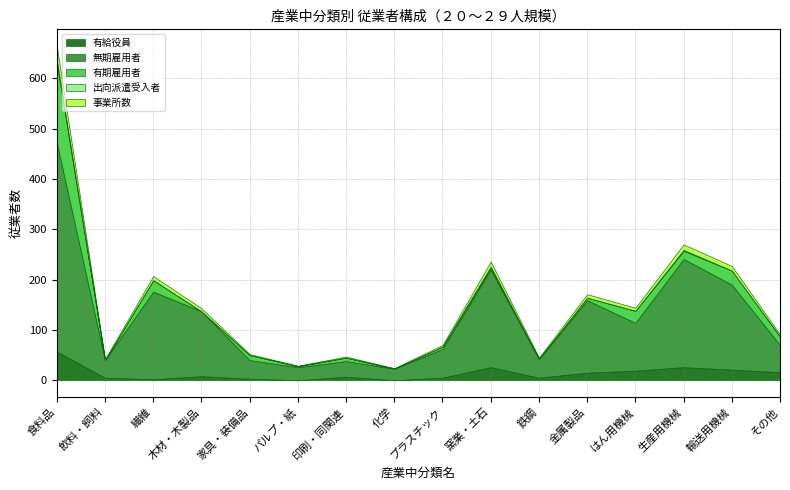

Which category has the highest value across all series?

食料品